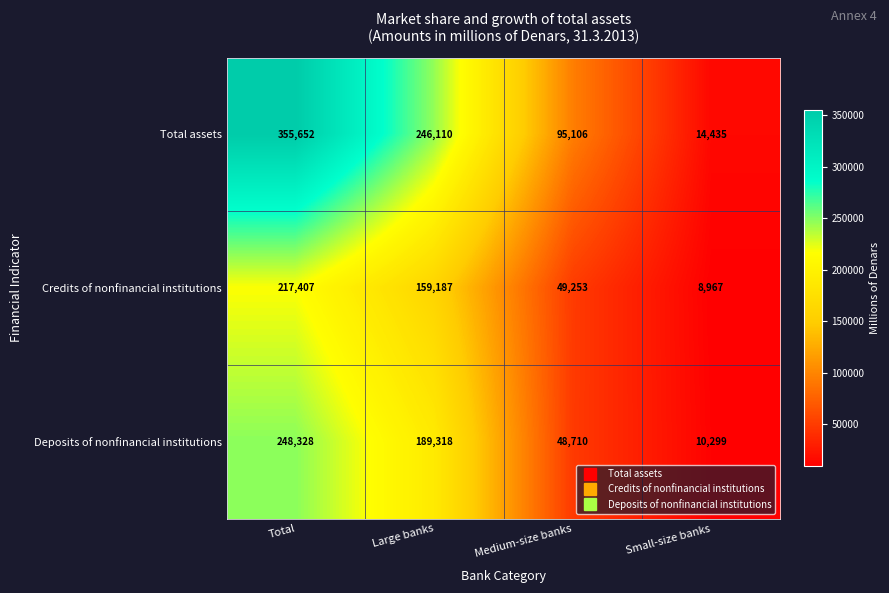

What is the difference between the Total assets values at Medium-size banks and Small-size banks?

80671